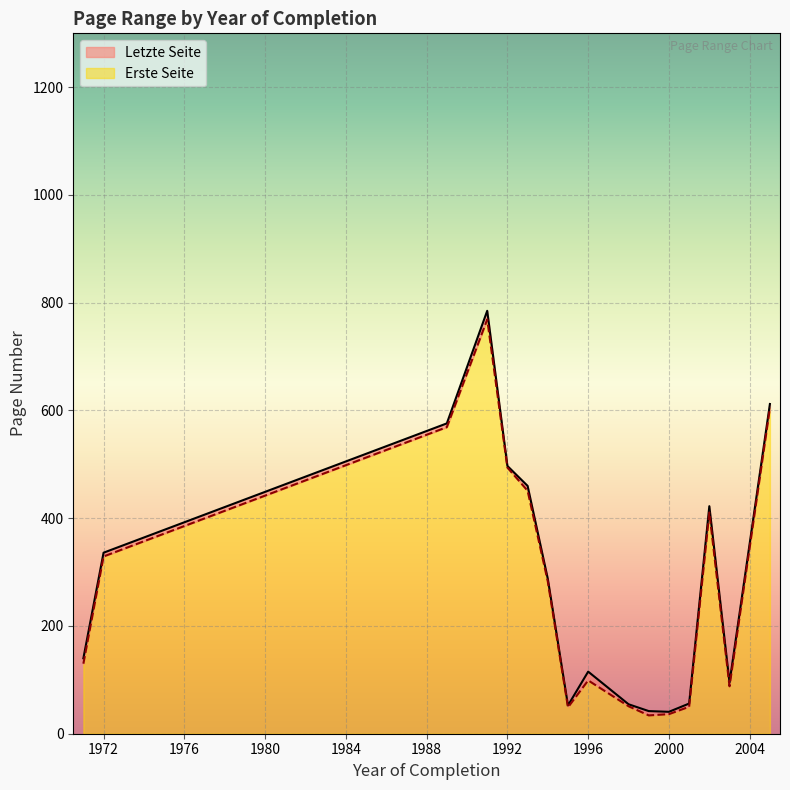

What is the difference between the maximum and minimum values in the Erste Seite series?

735.0